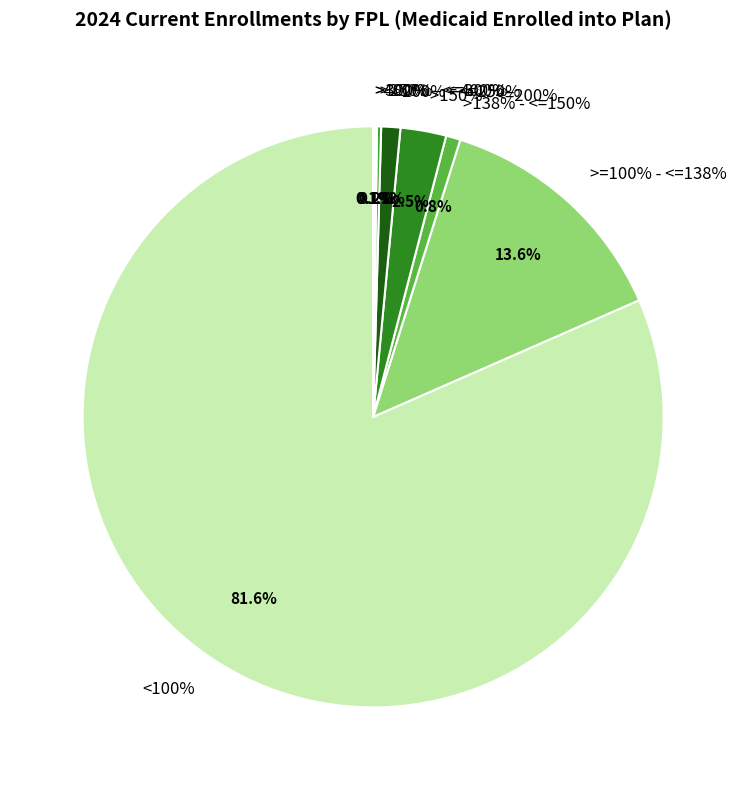

To the nearest percent, what is the average slice percentage?

12%